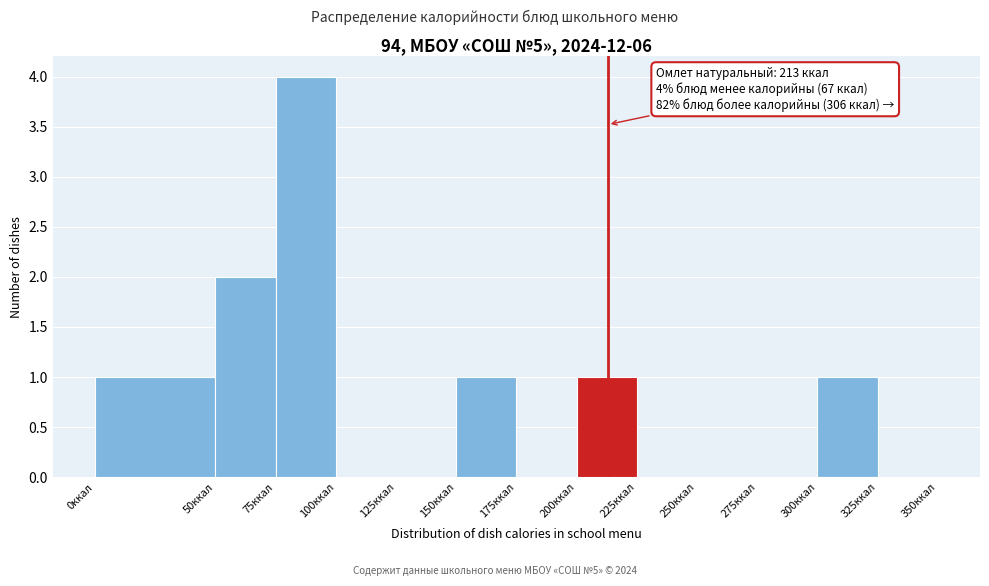

Over which range of the x-axis is the bar tallest?

75 to 100